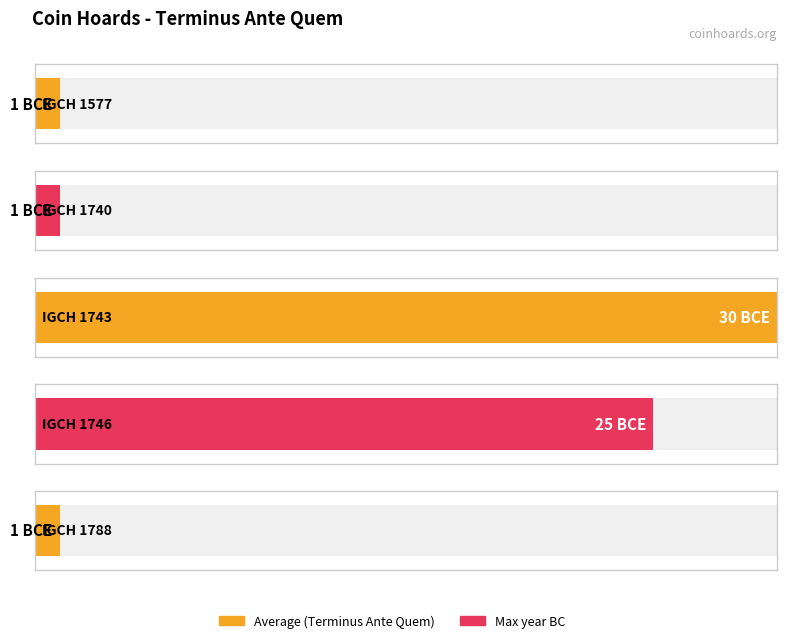

List the labels in order of value, largest first.

IGCH 1577, IGCH 1740, IGCH 1788, IGCH 1746, IGCH 1743